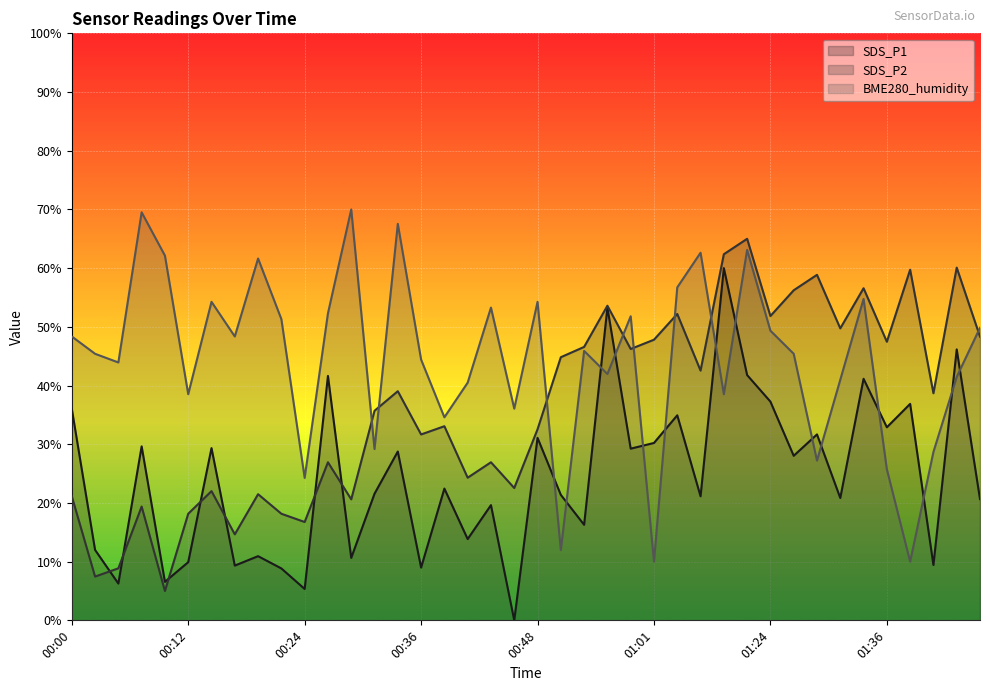

Rank the series by their average value, from highest to lowest.

BME280_humidity, SDS_P2, SDS_P1